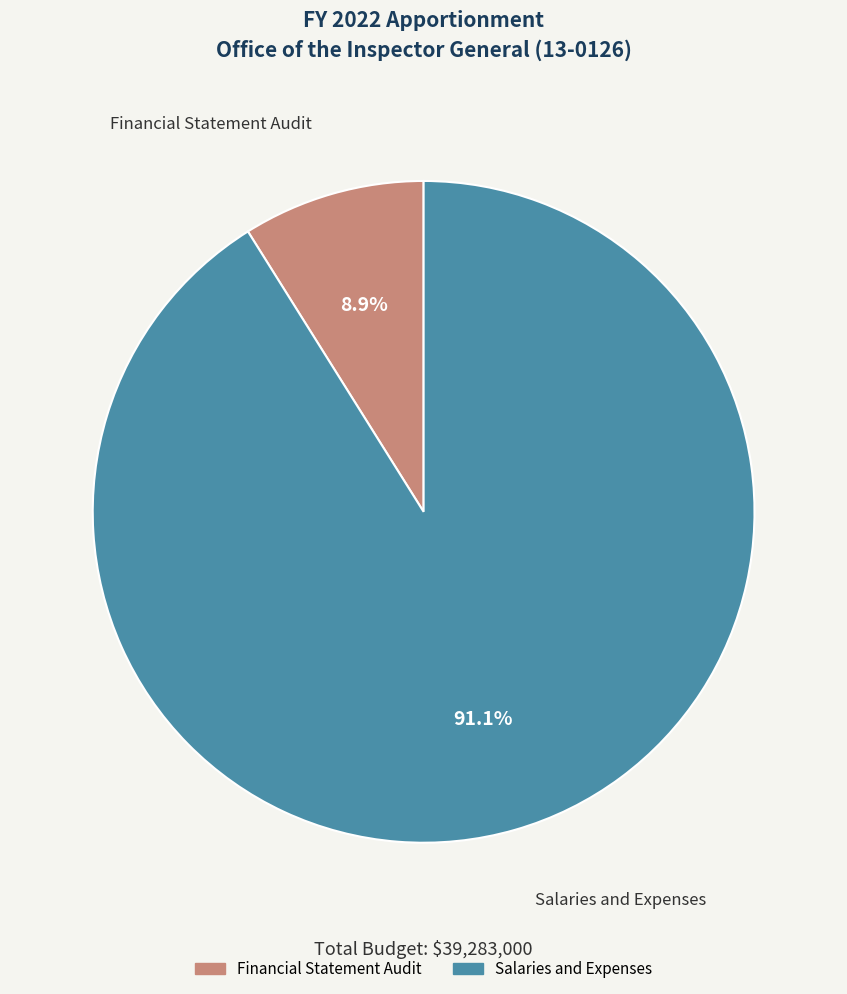

How many slices are in this pie chart?

2